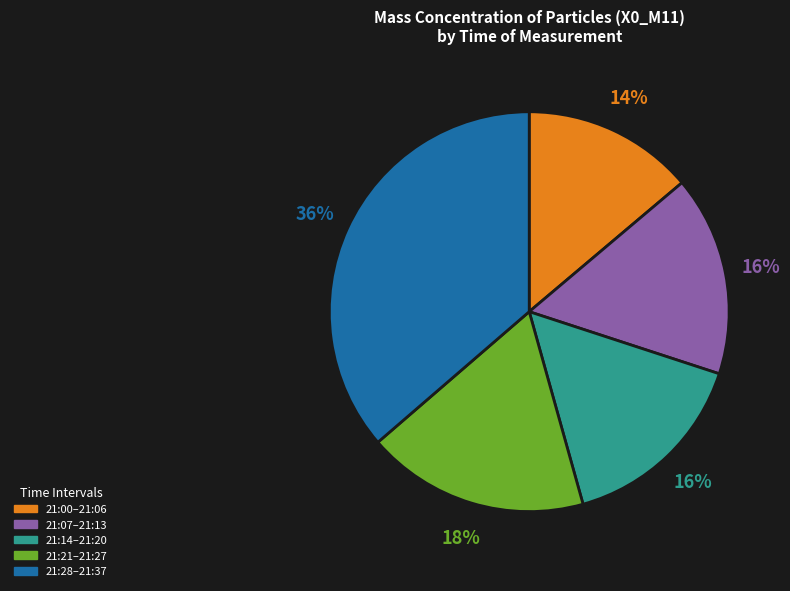

To the nearest percent, what percentage of the pie is 21:28–21:37?

36%